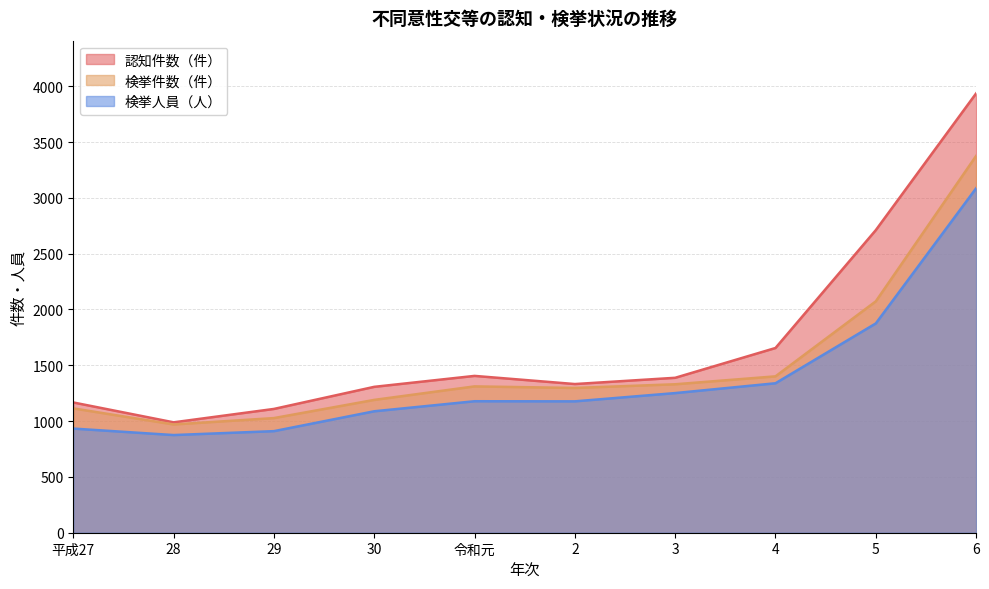

What is the label of the 7th point from the left?

3